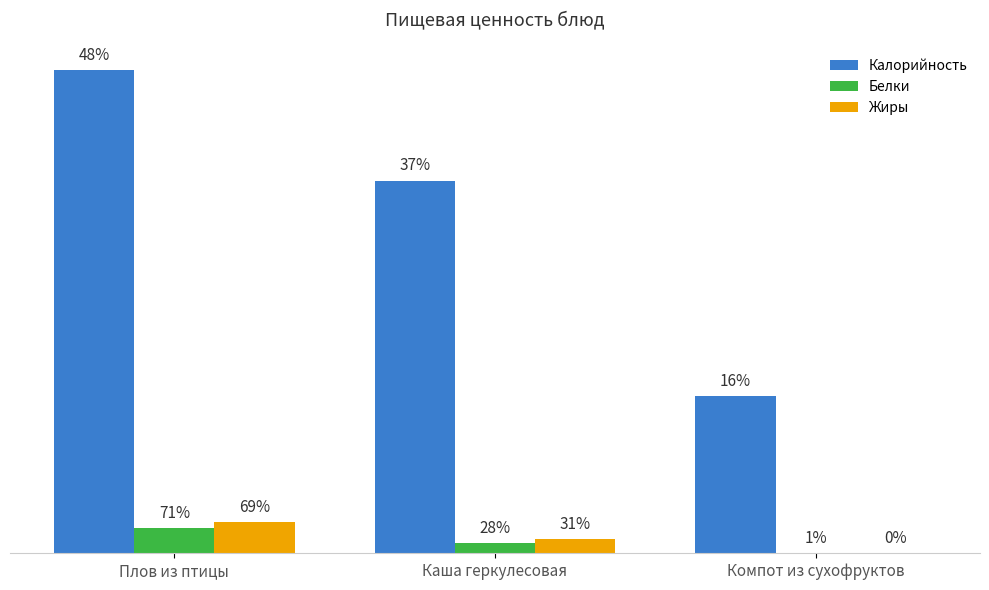

What is the label of the 3rd bar from the left?

Компот из сухофруктов